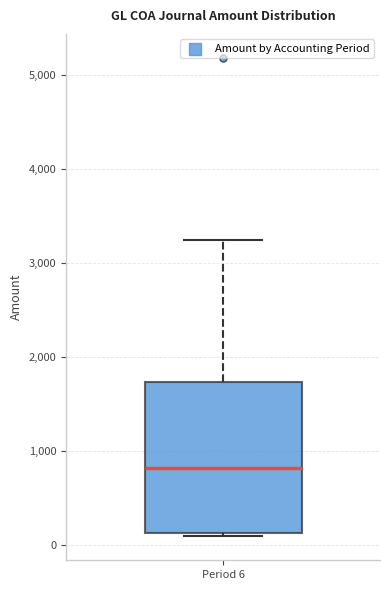

Transcribe this box plot: give where the median line is, the range the box spans, and where the two whiskers end, as read against the y-axis. The values are not printed on the chart, so give them approximately, as read against the axis.

median 800, box 100 to 1700, whiskers 100 (just below the box's lower edge) to 3300